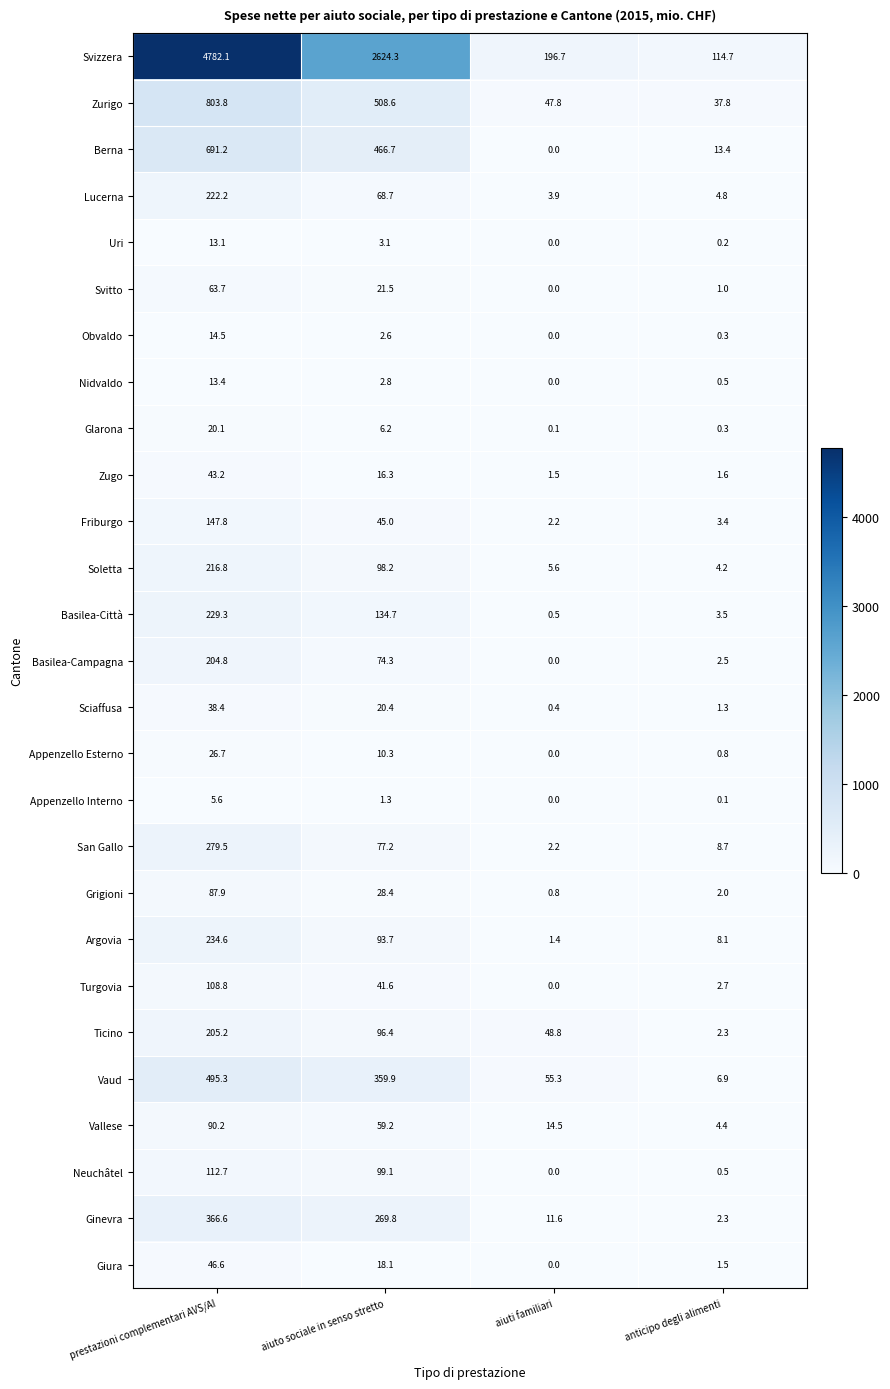

At which category is the sum across all series the highest?

prestazioni complementari AVS/AI